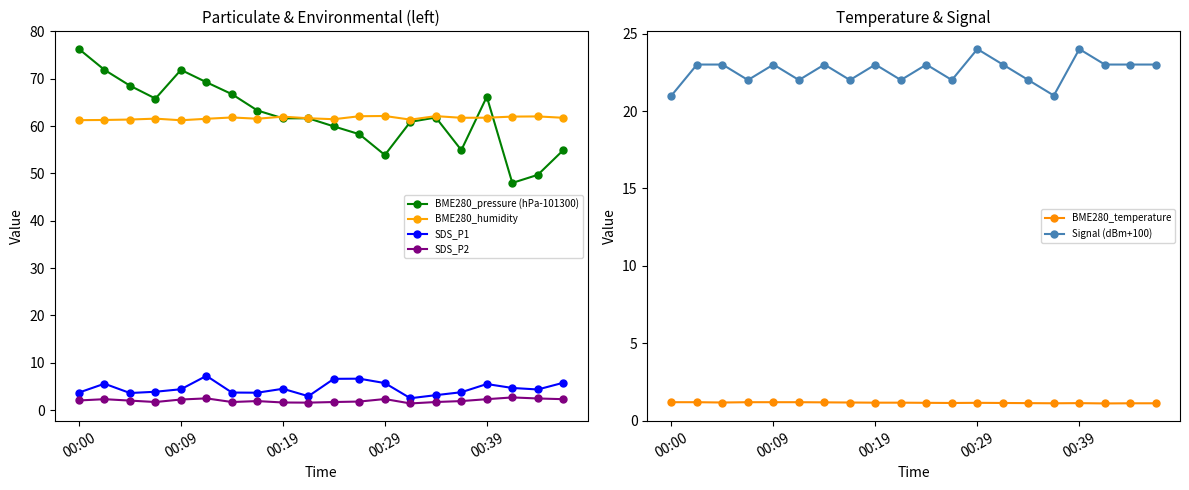

Rank the series by their maximum value, from lowest to highest.

BME280_temperature, SDS_P2, SDS_P1, Signal (dBm+100), BME280_humidity, BME280_pressure (hPa-101300)